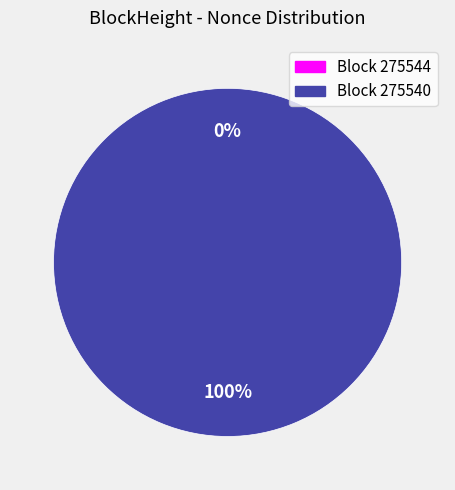

Which slice is the largest?

275540